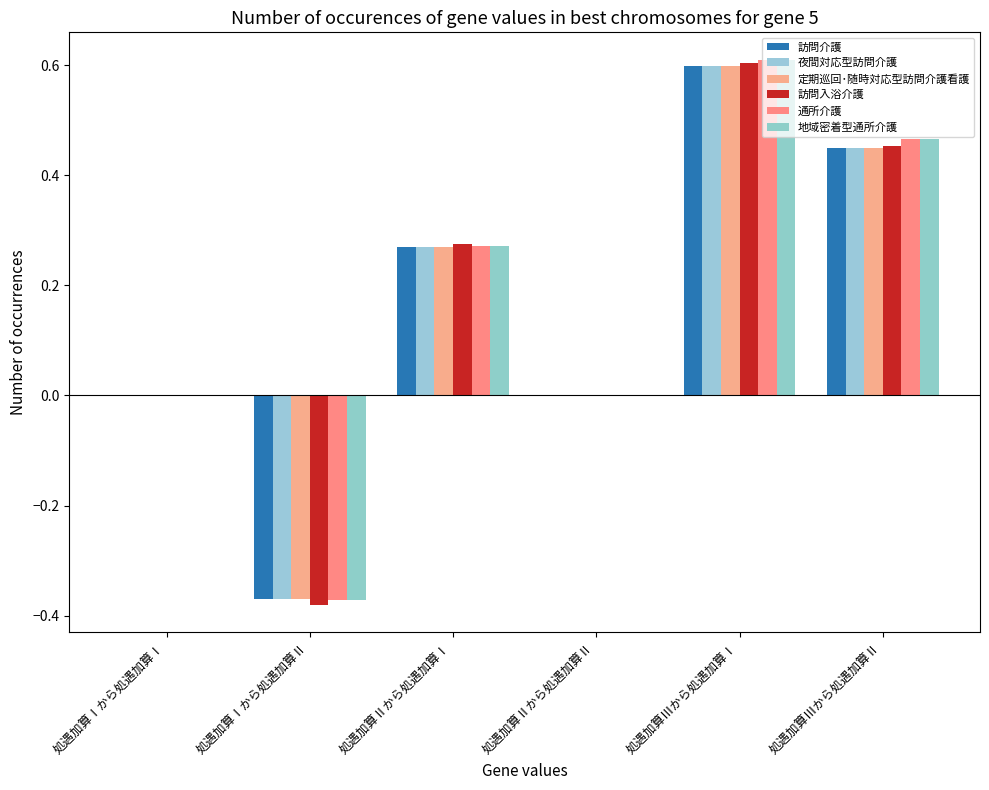

What are all the series names shown in the legend?

訪問介護, 夜間対応型訪問介護, 定期巡回･随時対応型訪問介護看護, 訪問入浴介護, 通所介護, 地域密着型通所介護